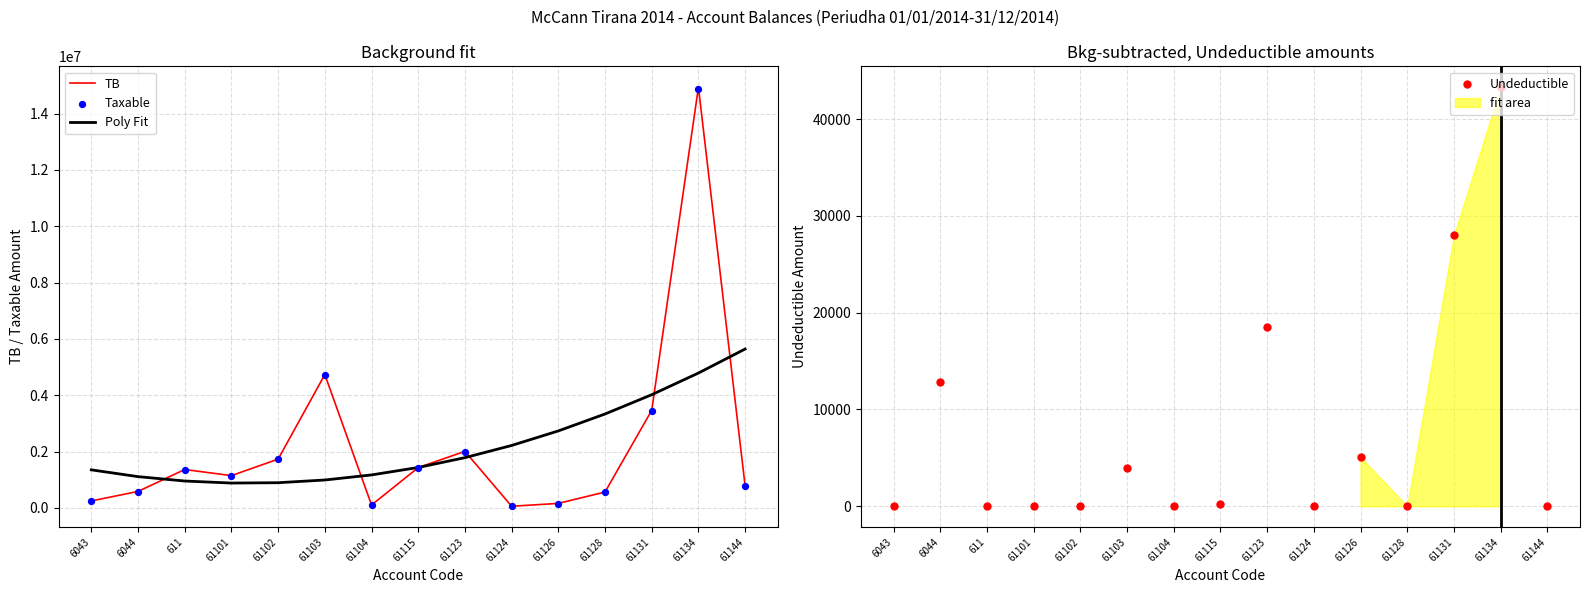

What is the total value across all series at 61123?

5807341.0